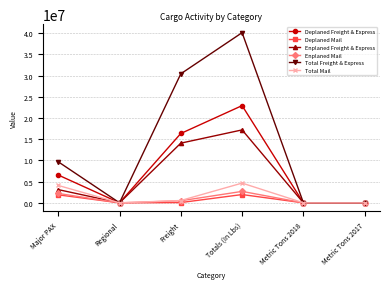

How many data points in Total Freight & Express are less than 9674463?

3